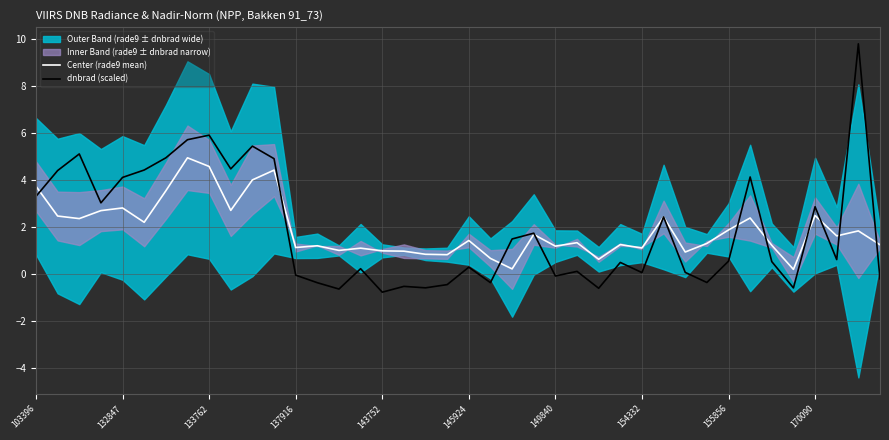

How many lines are shown in the chart?

2